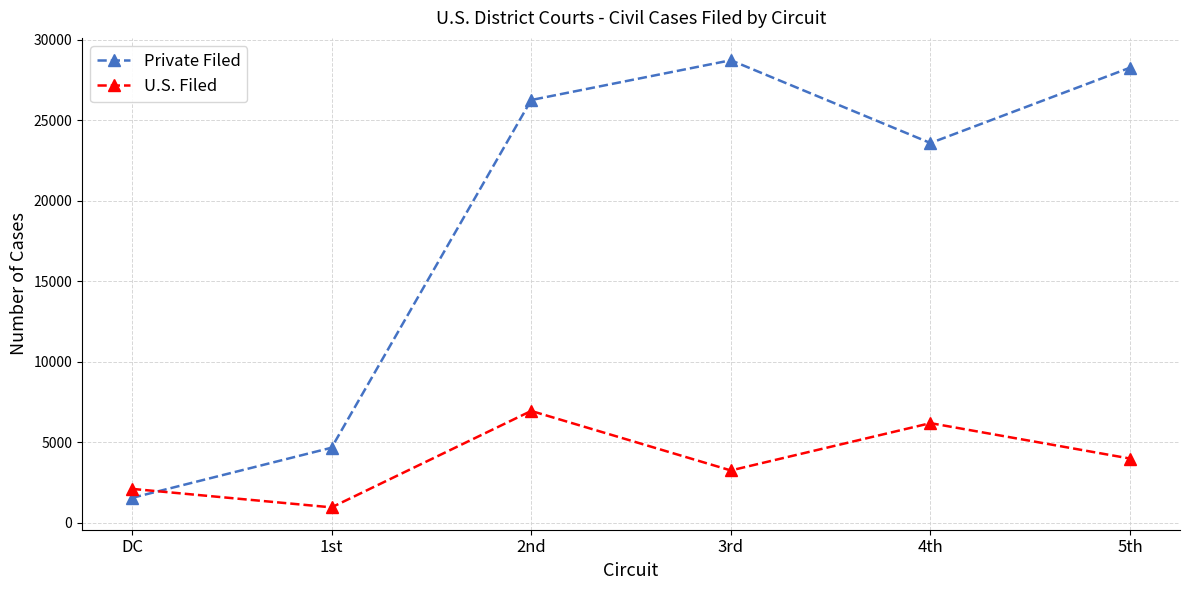

What is the sum of all U.S. Filed values?

23411